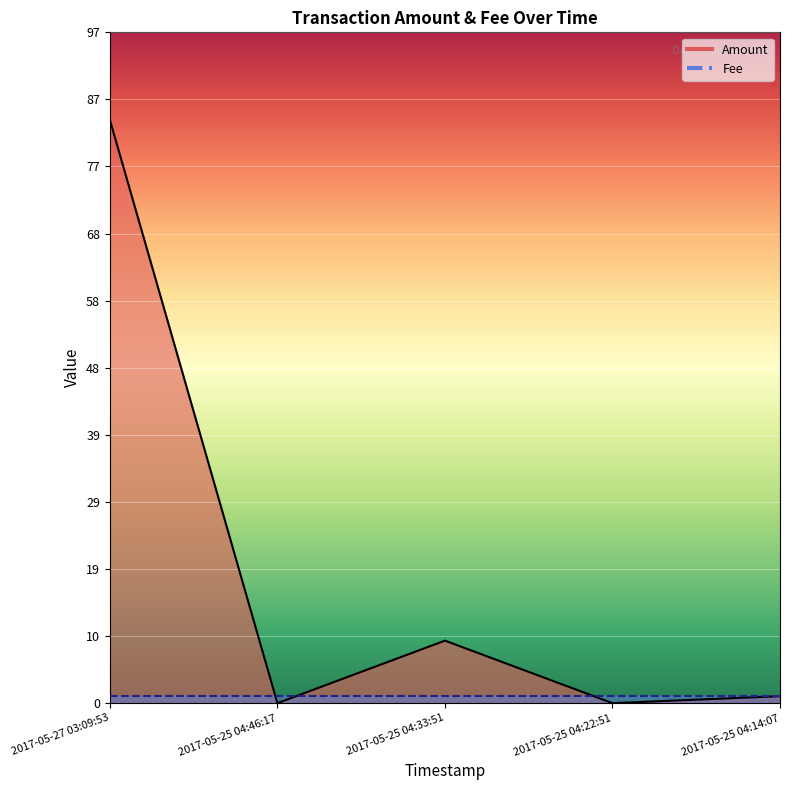

List the labels in order of value, largest first.

2017-05-27 03:09:53, 2017-05-25 04:33:51, 2017-05-25 04:14:07, 2017-05-25 04:46:17, 2017-05-25 04:22:51